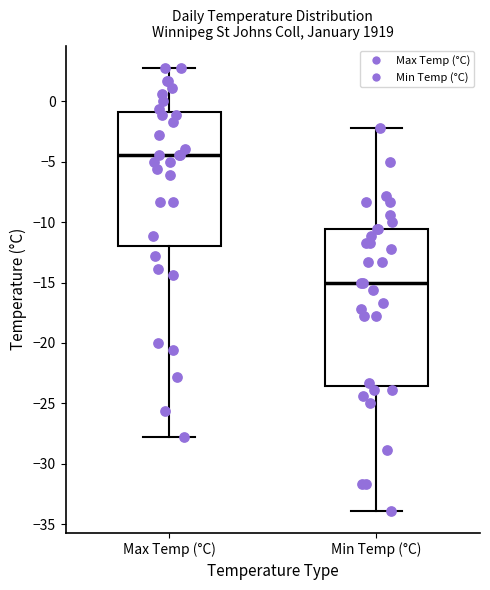

Comparing the boxes themselves (not the whiskers), which one is the tallest?

Min Temp (°C)